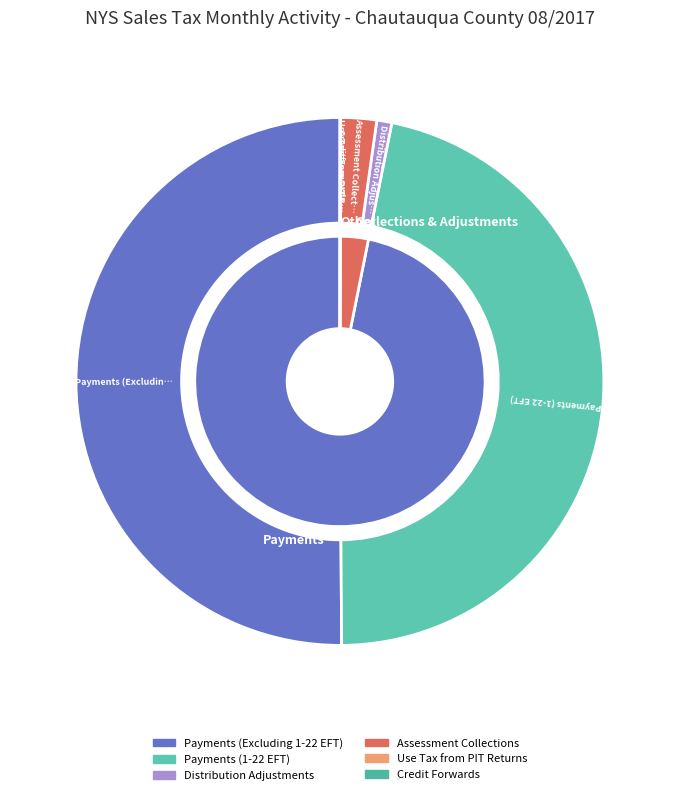

Does Payments (Excluding 1-22 EFT) represent more than half of the total?

Yes